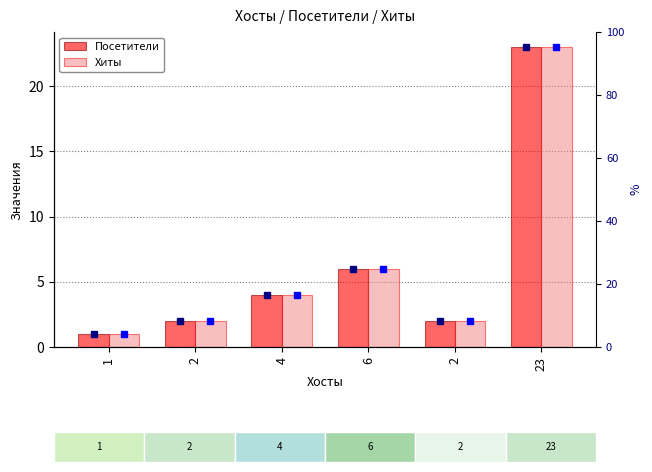

How many series are shown in this chart?

2